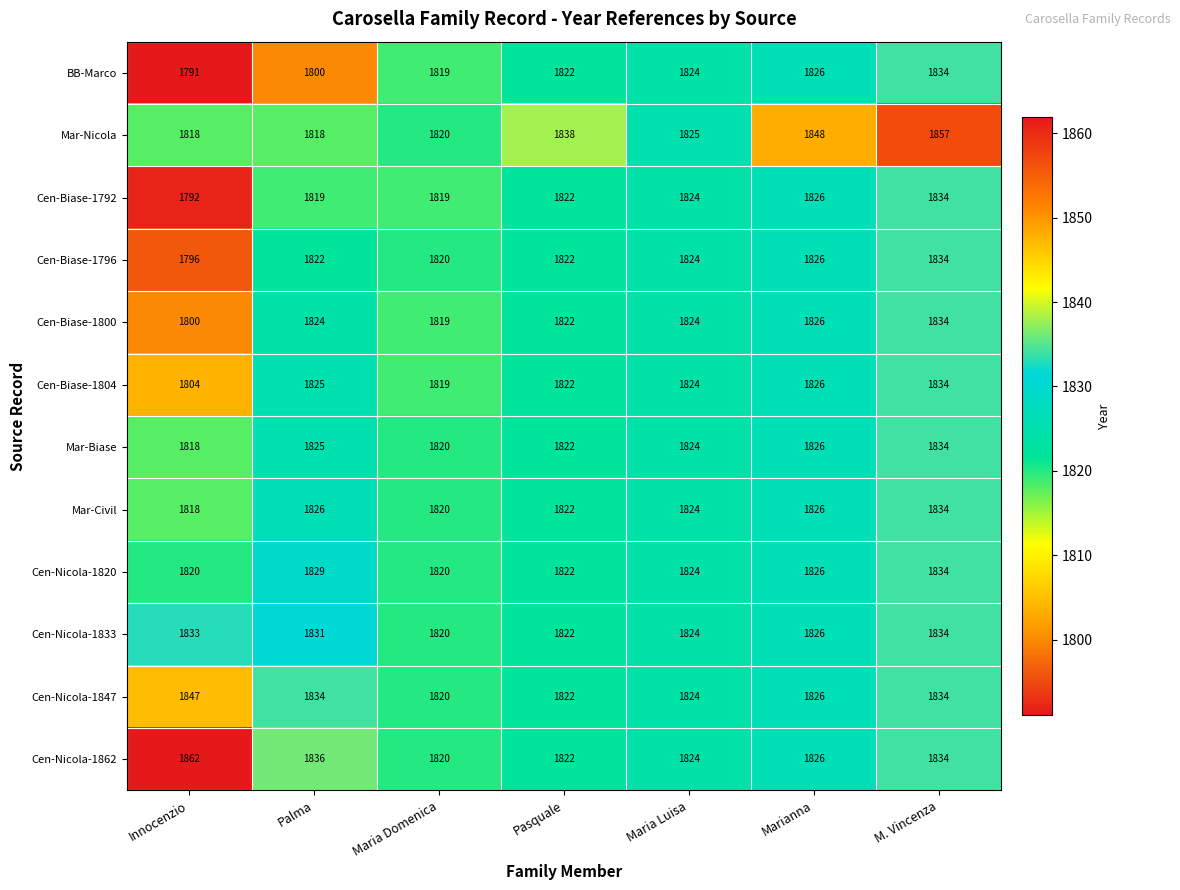

At which label does Cen-Nicola-1833 first exceed 1826?

Innocenzio